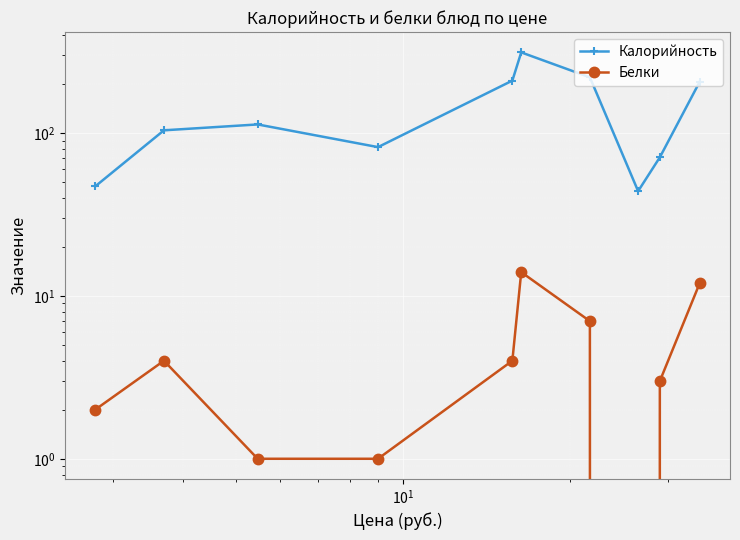

Is the value of Белки at 6 greater than the value of Калорийность at $\mathdefault{10^{0}}$?

No